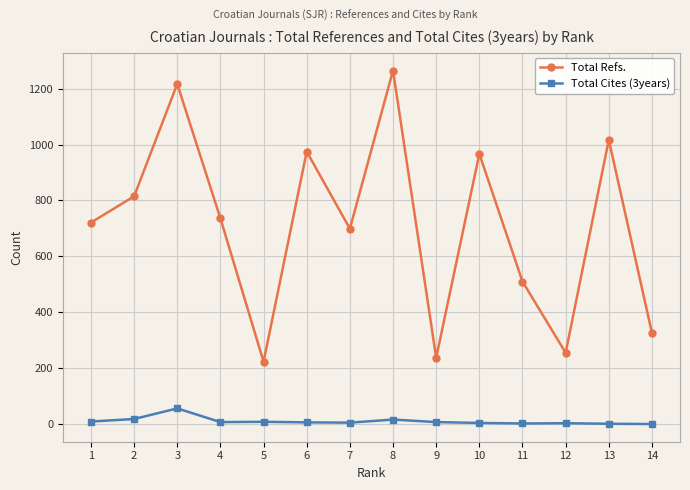

The Total Refs. series shows 1017 at 13. True or false?

True